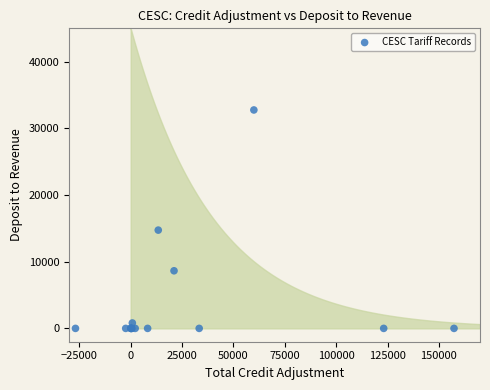

What Y value in the scatter plot is closest to 16379?

14739